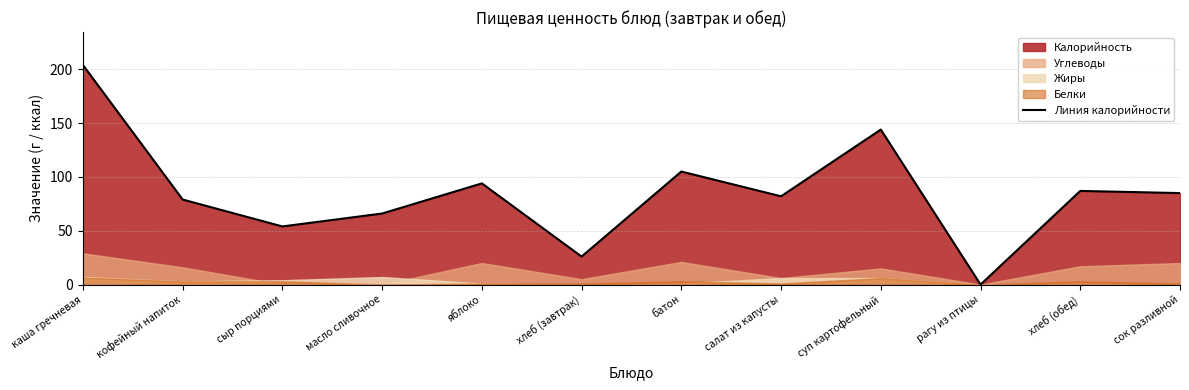

Reading right to left, extract all data points from this chart.

сок разливной=85	хлеб (обед)=87	рагу из птицы=0	суп картофельный=144	салат из капусты=82	батон=105	хлеб (завтрак)=26	яблоко=94	масло сливочное=66	сыр порциями=54	кофейный напиток=79	каша гречневая=204